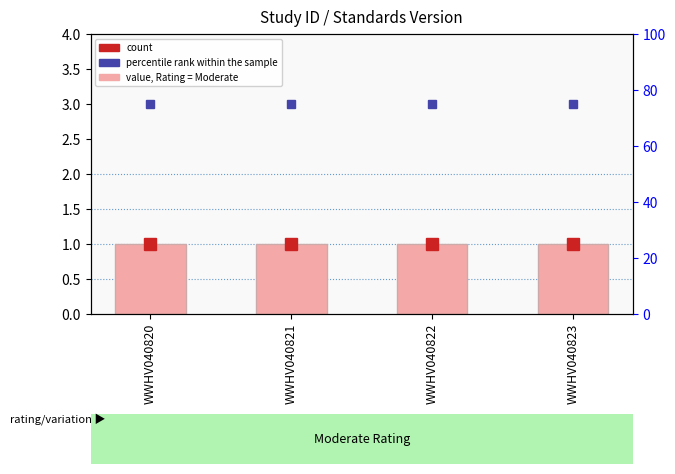

Read the Standards Version value at WWHV040821.

1